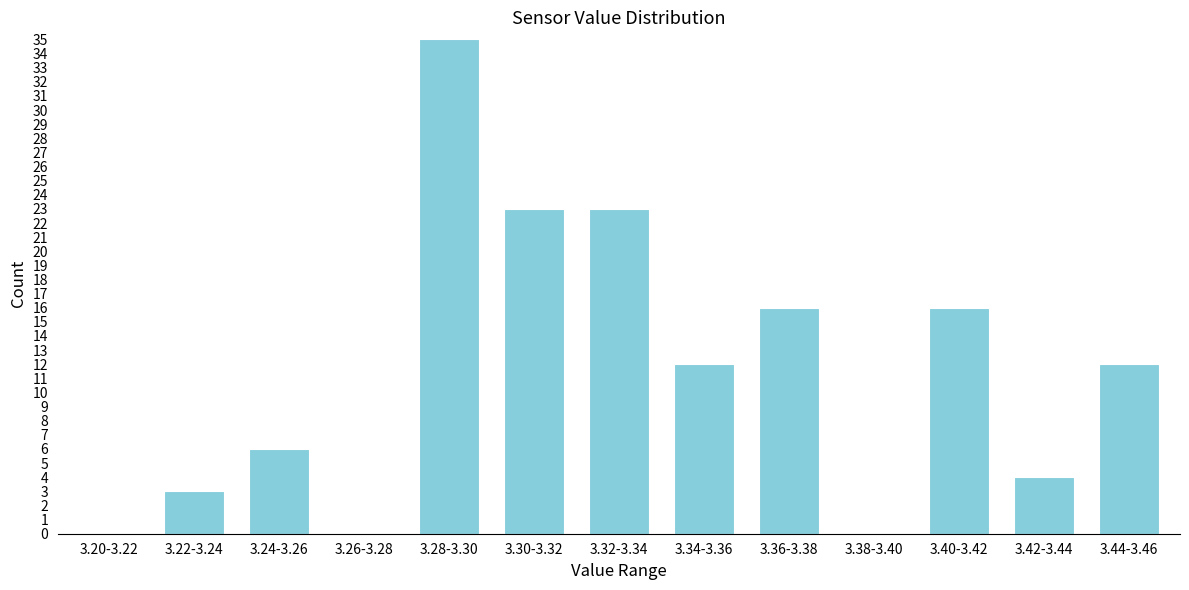

Reading left to right, list all the values displayed in this chart.

3.20-3.22=0	3.22-3.24=3	3.24-3.26=6	3.26-3.28=0	3.28-3.30=35	3.30-3.32=23	3.32-3.34=23	3.34-3.36=12	3.36-3.38=16	3.38-3.40=0	3.40-3.42=16	3.42-3.44=4	3.44-3.46=12